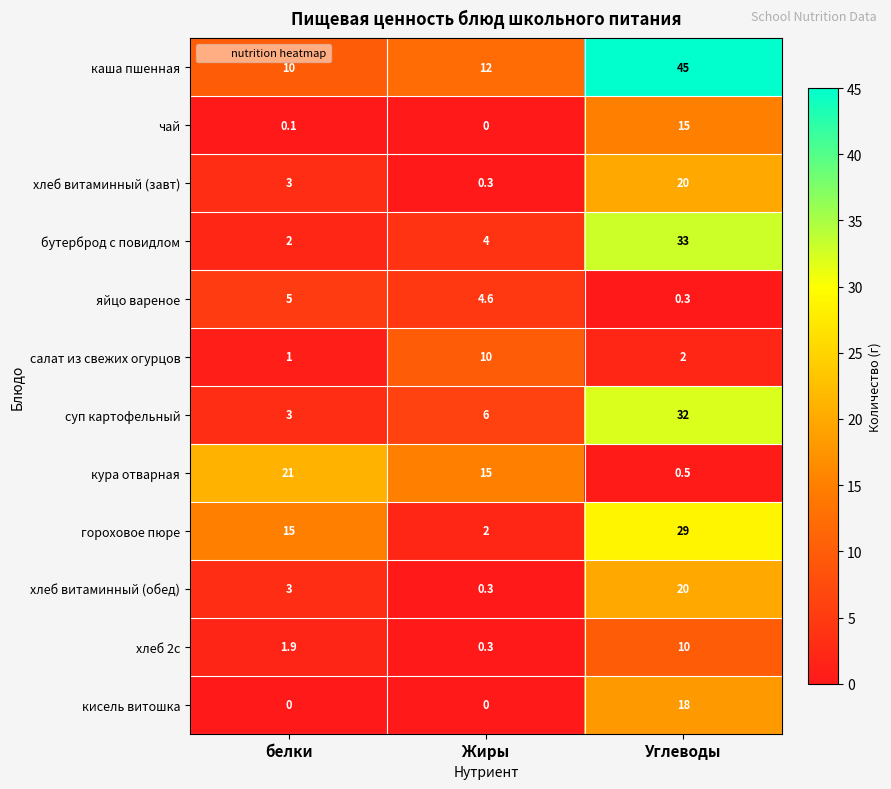

How many values in кисель витошка are above zero?

1